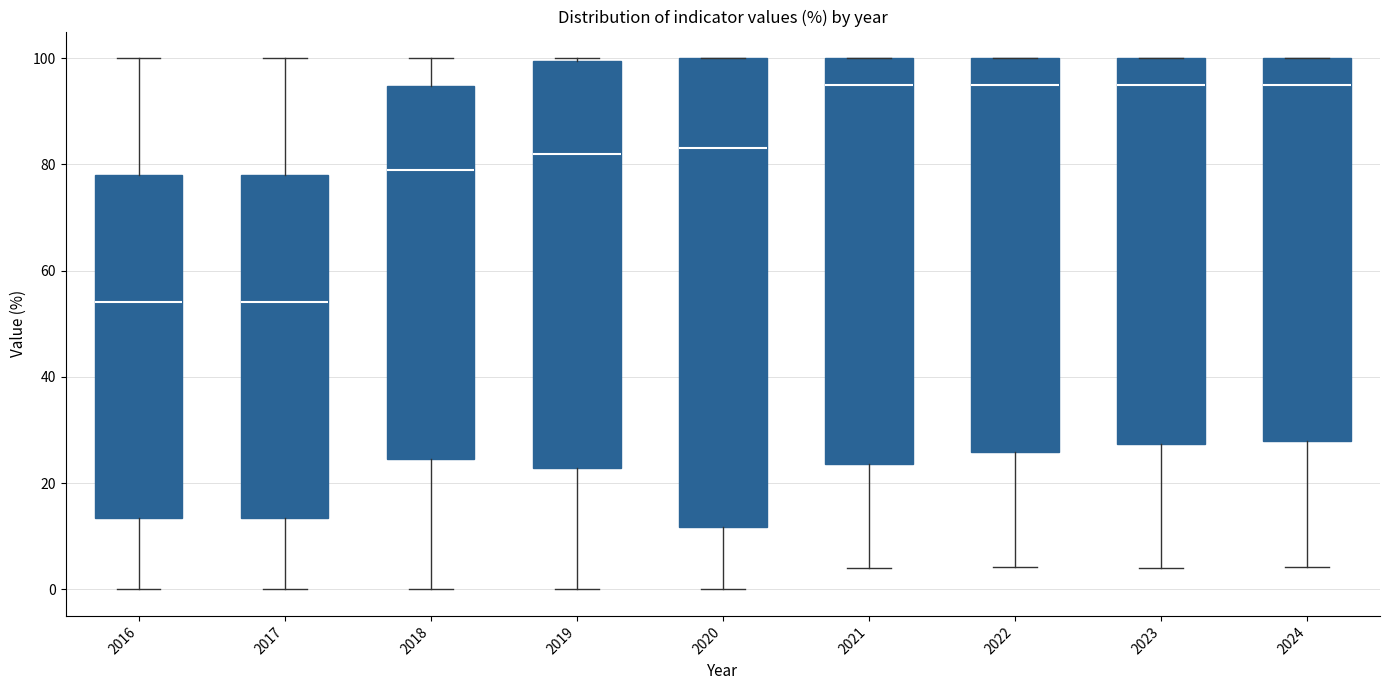

Reading left to right, read every box against the y-axis: the position of its median line, the range the box covers, and the ends of its whiskers. The values are not printed on the chart, so give them approximately, as read against the axis.

2016: median 54, box 14 to 78, whiskers 0 to 100
2017: median 54, box 14 to 78, whiskers 0 to 100
2018: median 78, box 24 to 94, whiskers 0 to 100
2019: median 82, box 22 to 100, whiskers 0 to 100
2020: median 84, box 12 to 100, whiskers 0 to 100
2021: median 96, box 24 to 100, whiskers 4 to 100
2022: median 96, box 26 to 100, whiskers 4 to 100
2023: median 96, box 28 to 100, whiskers 4 to 100
2024: median 96, box 28 to 100, whiskers 4 to 100